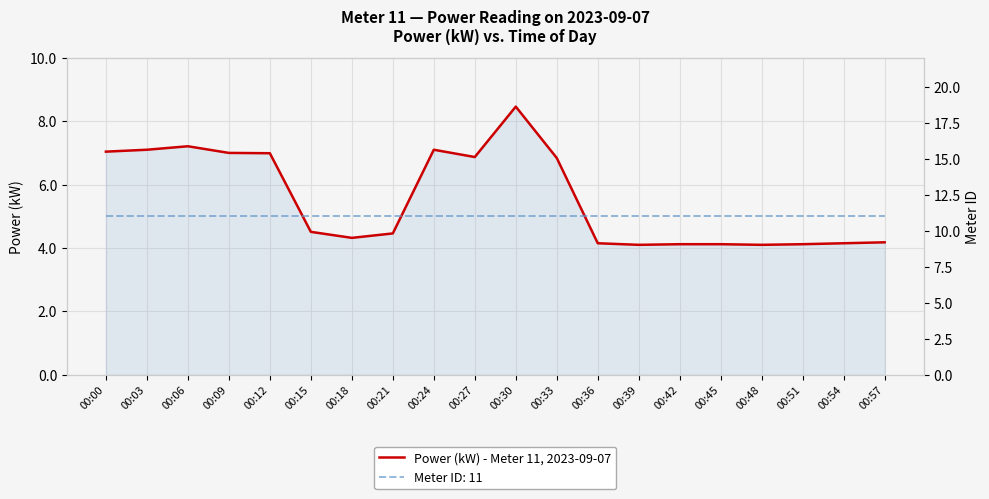

What is the greatest value displayed?

8.5